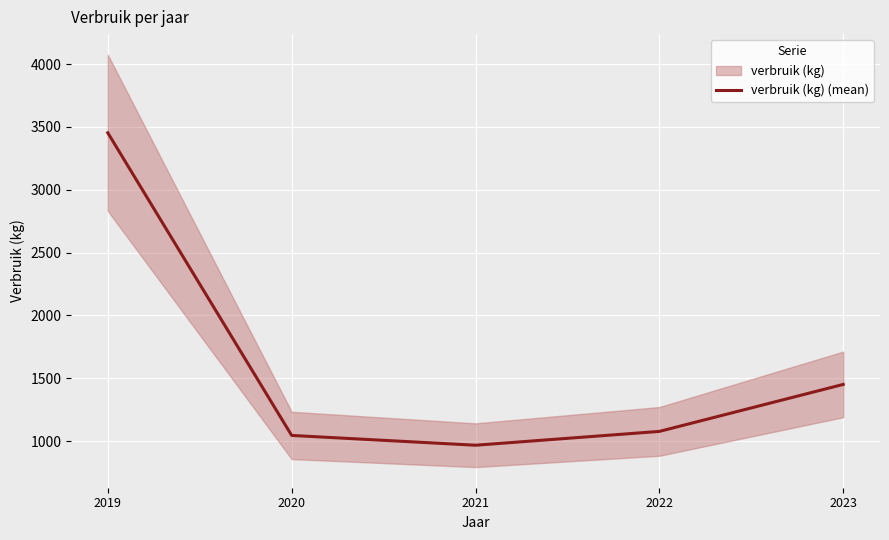

What is the ratio of the value at 2023 to the value at 2020?

1.4